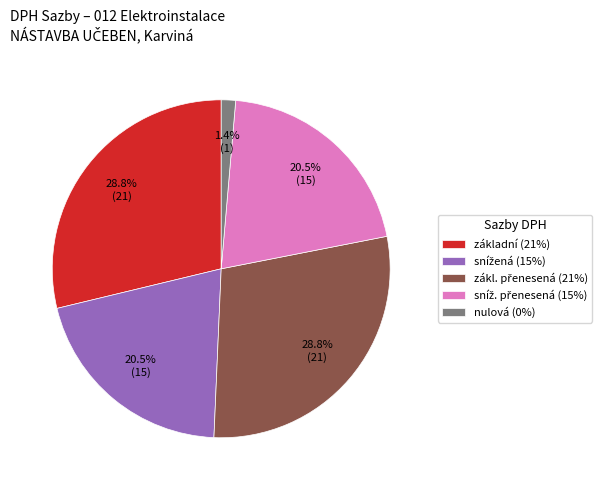

Does nulová (0%) account for over 50% of the chart?

No